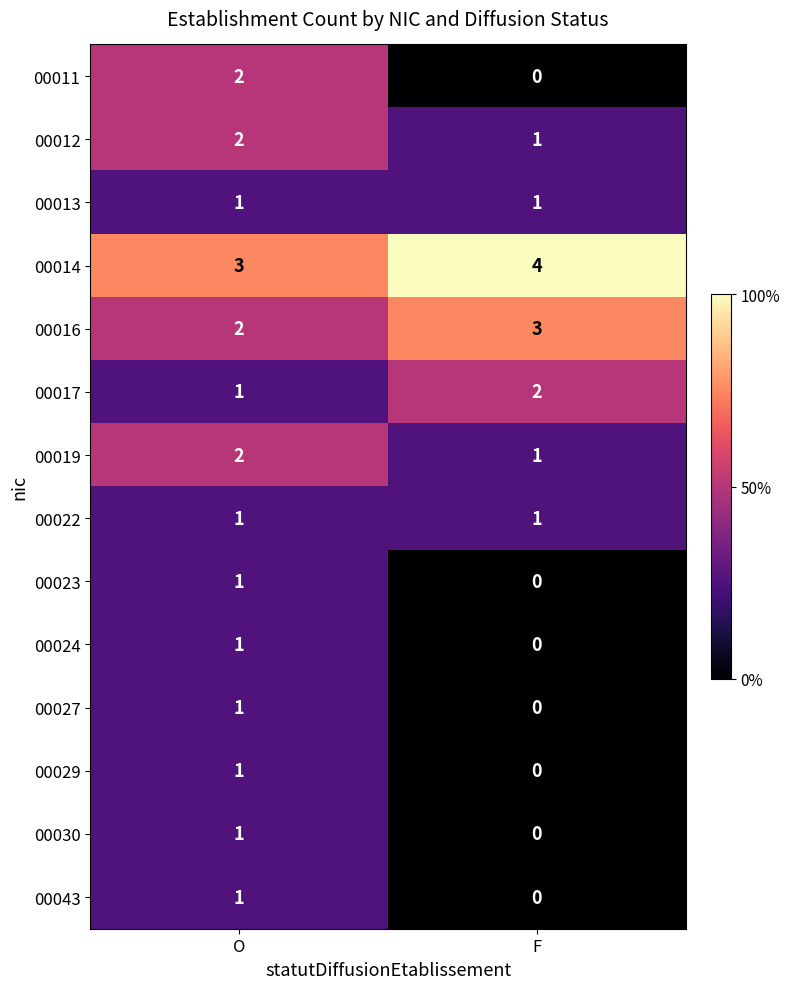

At which category does the chart reach its minimum across all series?

F